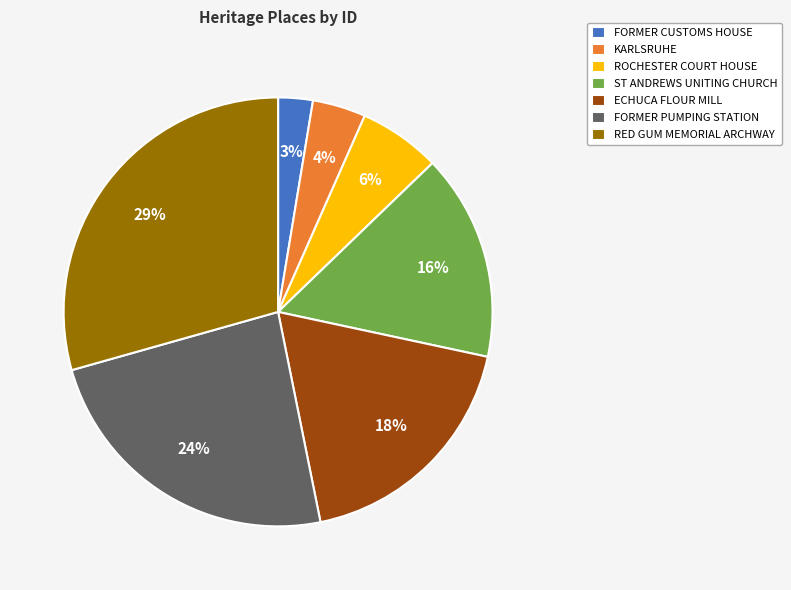

Is the sum of ST ANDREWS UNITING CHURCH and FORMER PUMPING STATION greater than half?

No